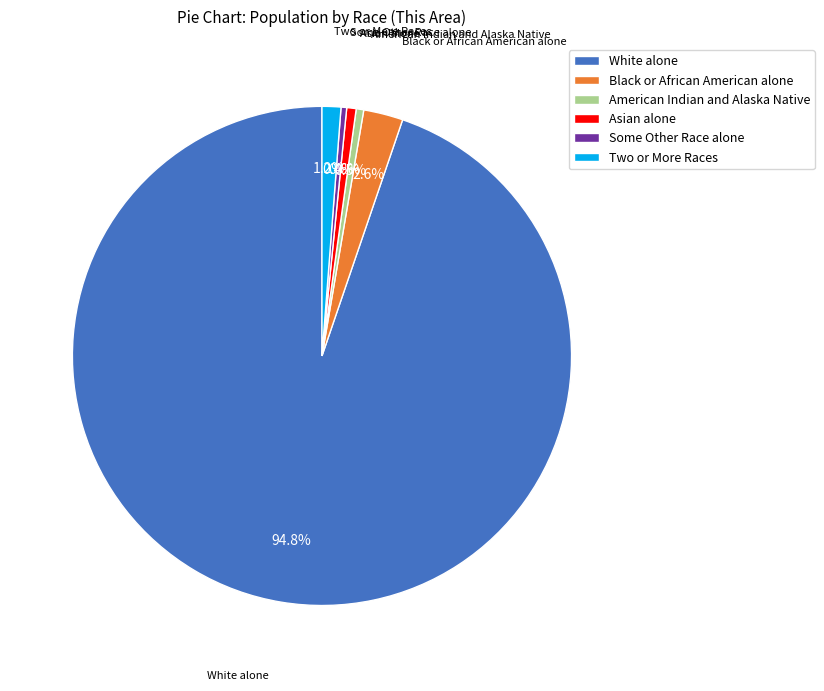

To the nearest percent, what is the combined percentage of Asian alone and American Indian and Alaska Native?

1%